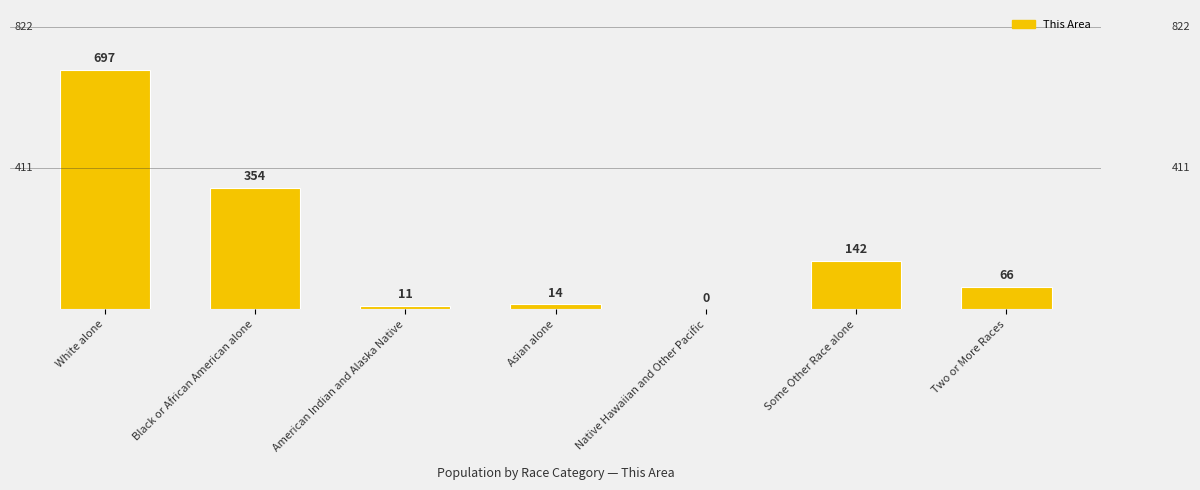

What is the maximum value shown in the chart?

697